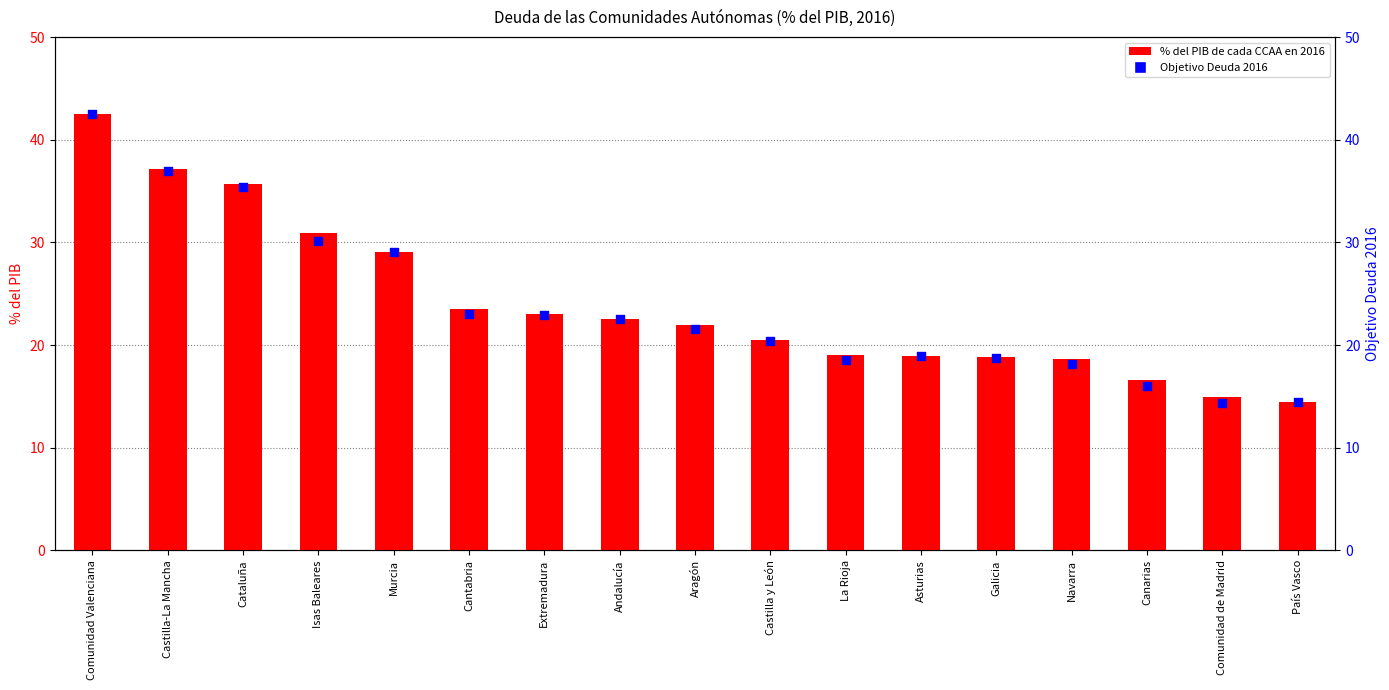

Which series has the largest total across all categories?

% del PIB de cada CCAA en 2016